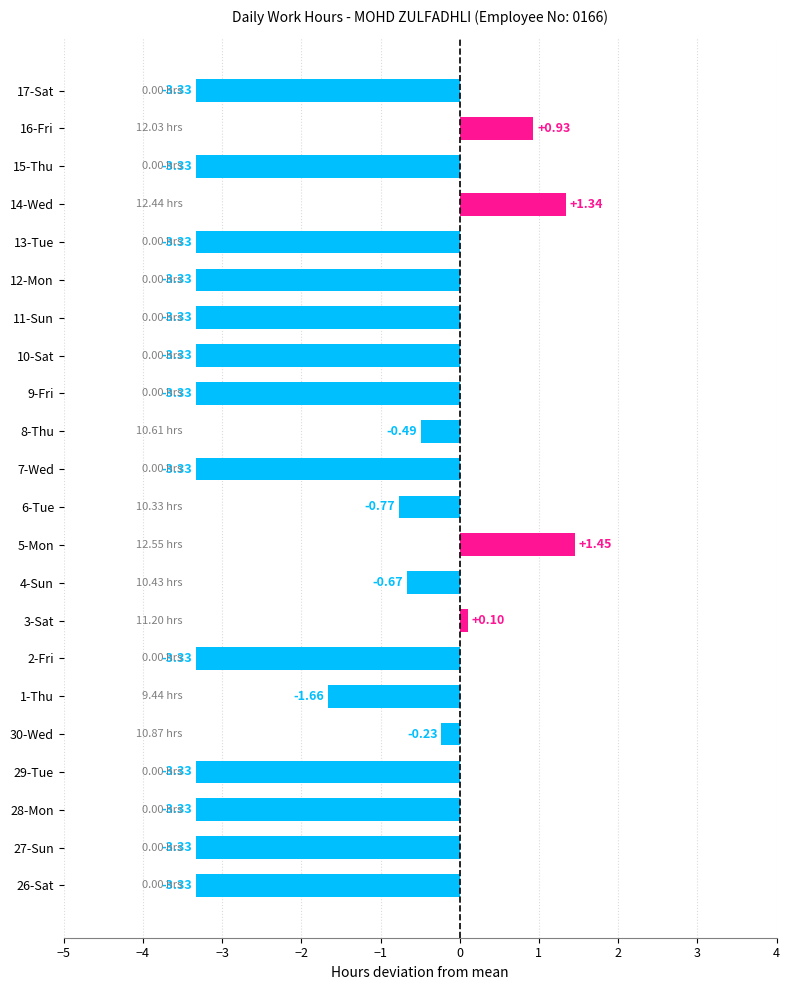

What is the change in value from 3-Sat to 8-Thu?

-0.6